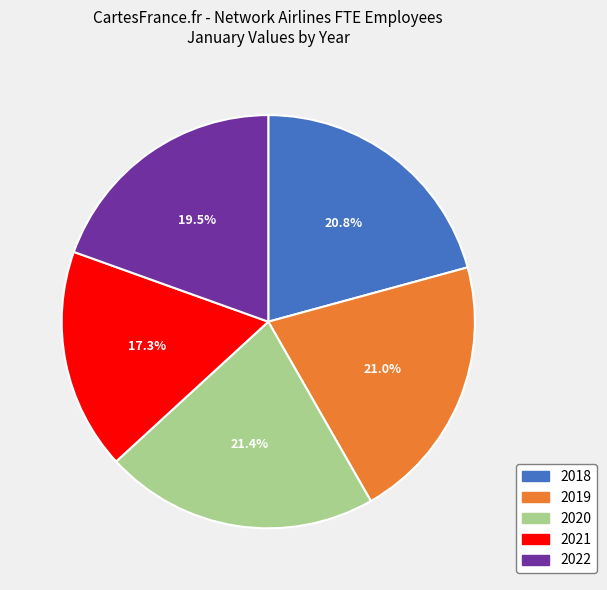

The 2020 slice represents 21% of the pie. True or false?

True